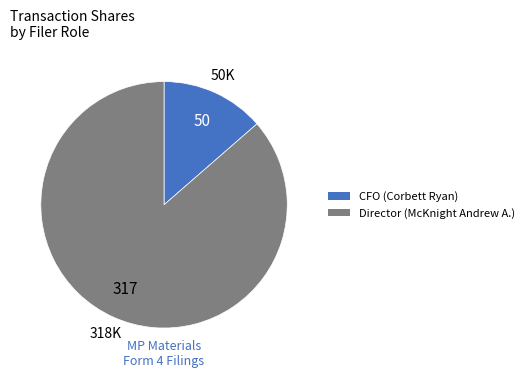

Is there a majority slice in this chart?

Yes